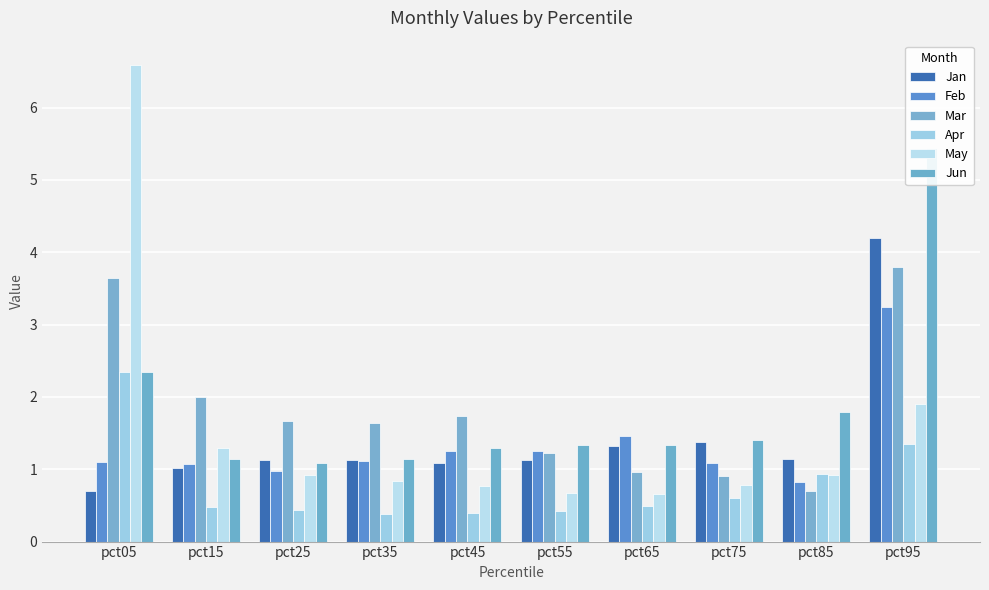

Which category has the lowest value across all series?

pct35